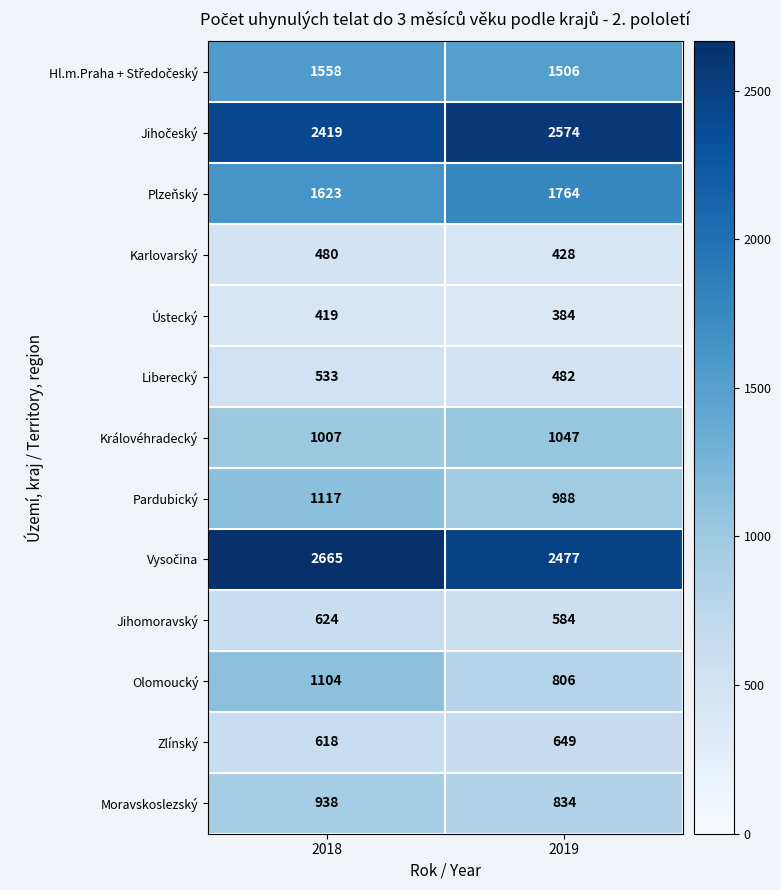

Rank the categories by Jihomoravský value from highest to lowest.

2018, 2019